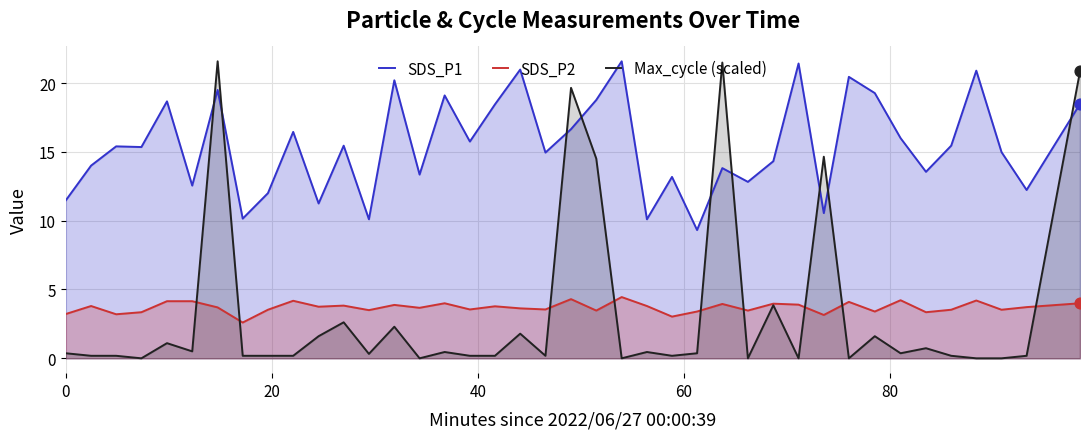

At how many categories does at least one series exceed 8?

40